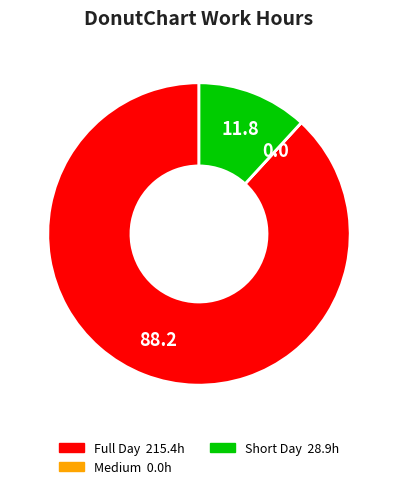

Is there a majority slice in this chart?

Yes